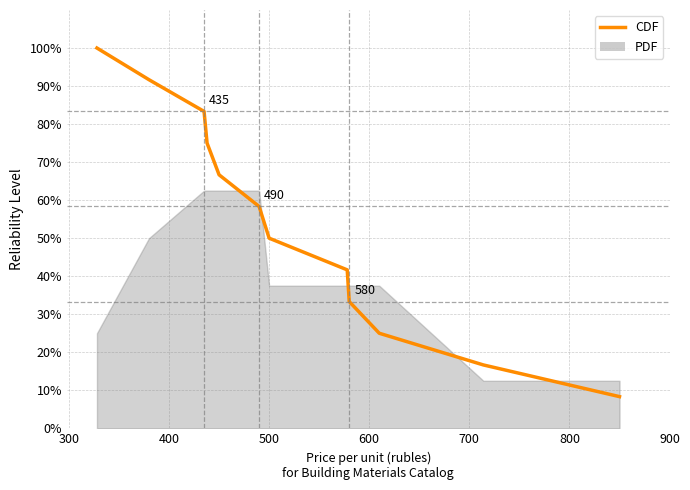

How many data points are less than 58?

6